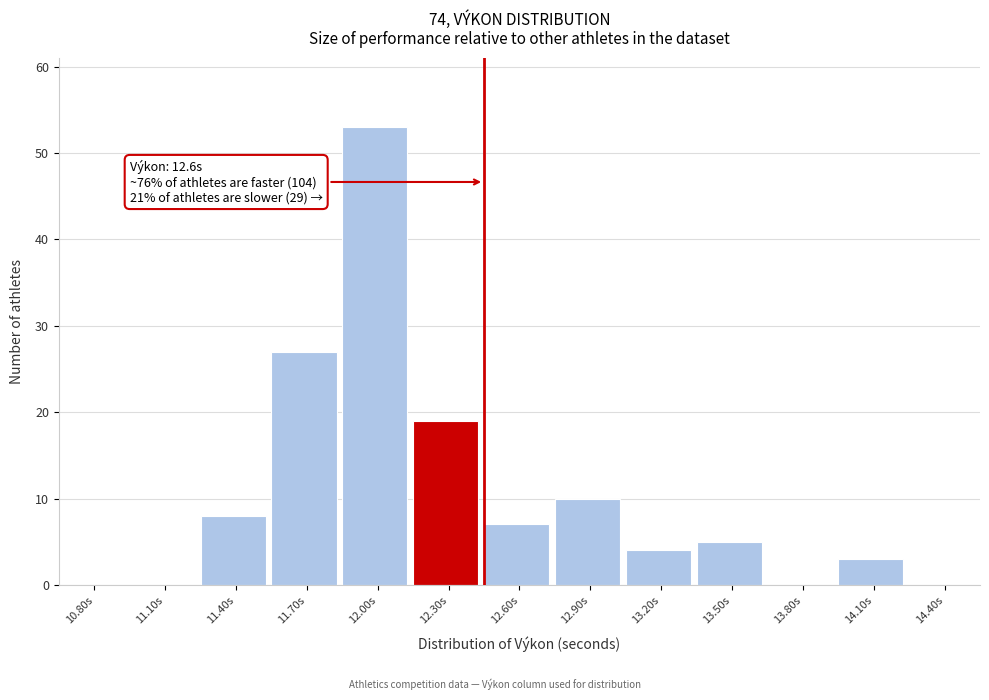

Reading left to right, transcribe all the data shown in this chart.

10.80s=0	11.10s=0	11.40s=8	11.70s=27	12.00s=53	12.30s=19	12.60s=7	12.90s=10	13.20s=4	13.50s=5	13.80s=0	14.10s=3	14.40s=0